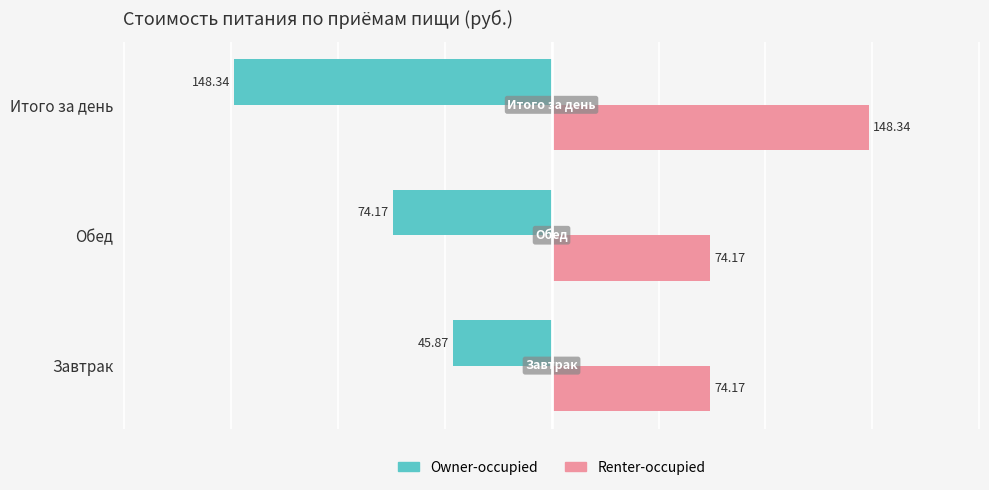

What is the maximum value for Renter-occupied?

148.3